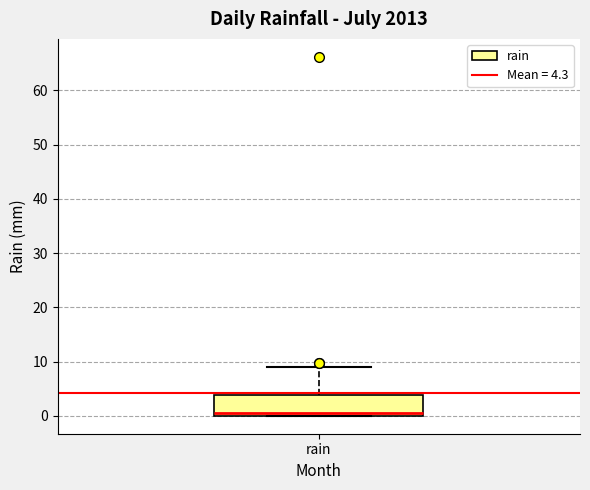

Read this box plot against the y-axis: the position of the median line, the range covered by the box, and the ends of both whiskers. The values are not printed on the chart, so give them approximately, as read against the axis.

median 1, box 0 to 4, whiskers 0 to 9